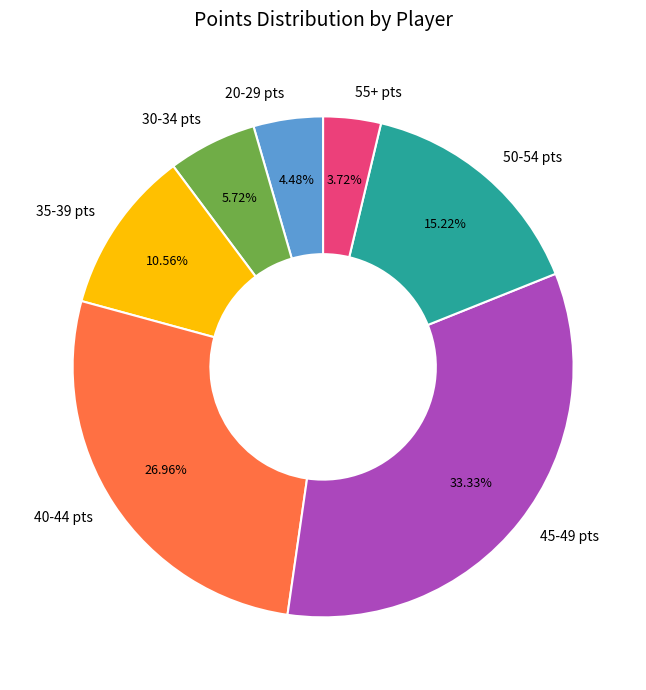

Which category has the biggest portion of the pie?

45-49 pts